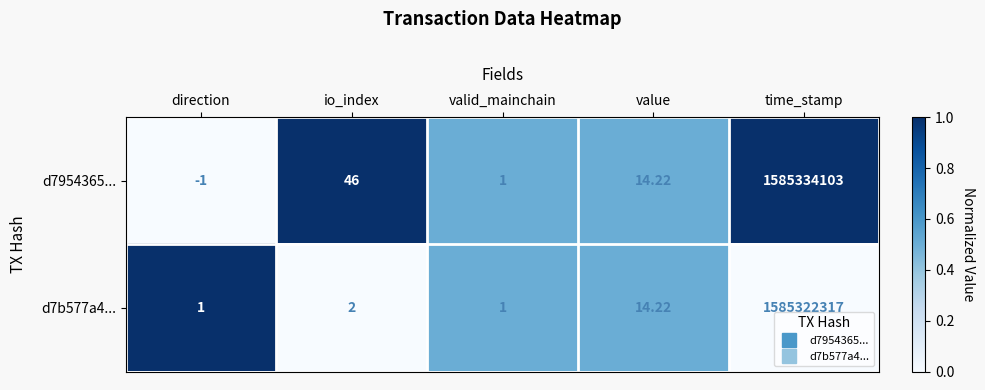

At which category is the sum across all series the highest?

time_stamp